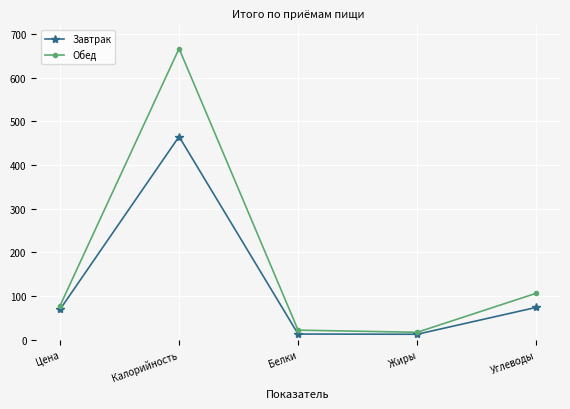

What is the total value across all series at Калорийность?

1132.1